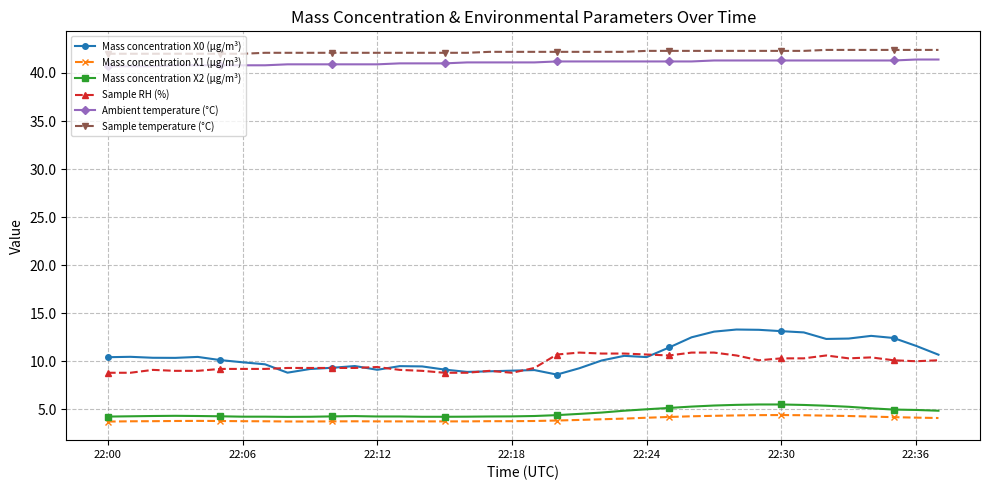

True or false: Sample temperature (°C) and Mass concentration X0 (μg/m³) cross at least once.

False